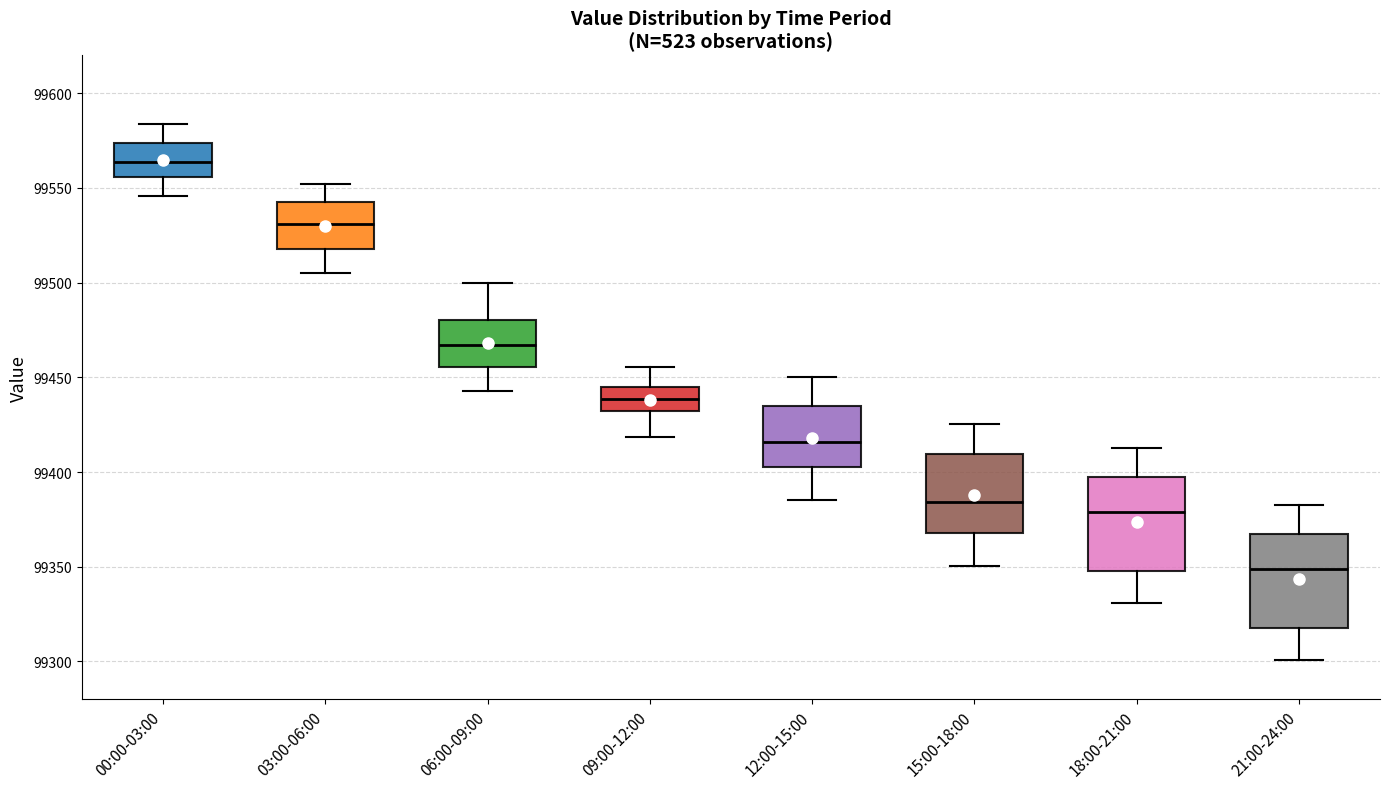

Which box's median line is the lowest?

21:00-24:00